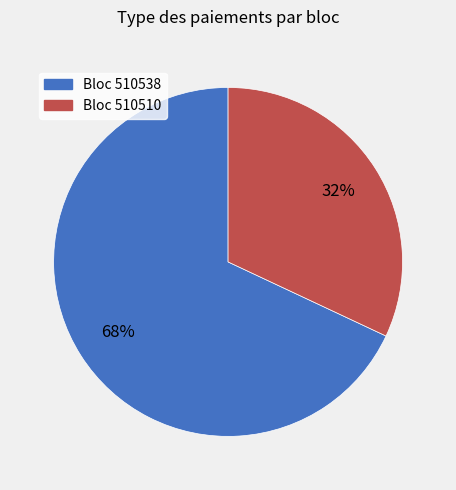

Does any single category account for the majority?

Yes